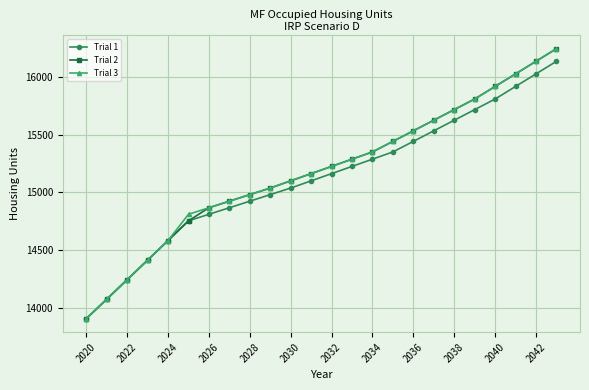

At how many categories does at least one series exceed 13990?

23